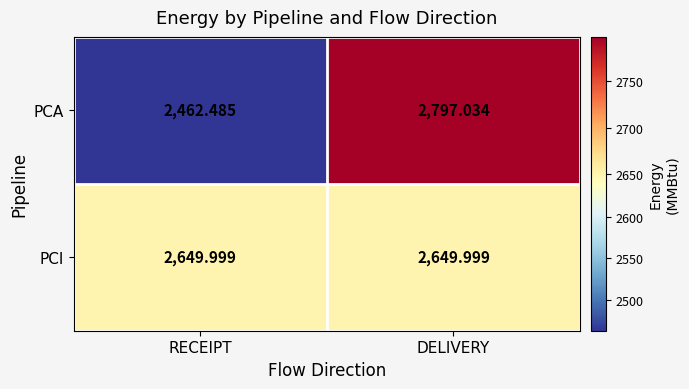

Which label corresponds to the smallest value in the chart?

RECEIPT